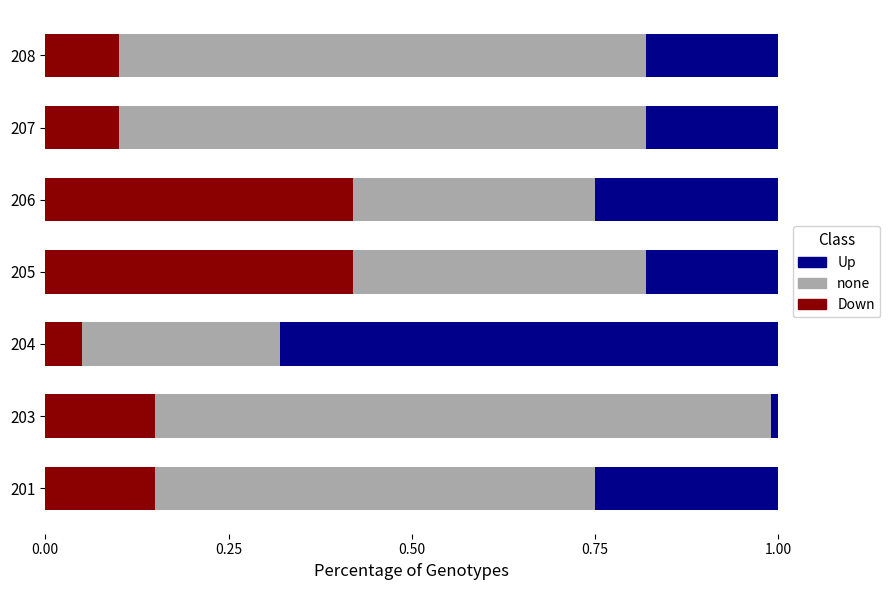

What is the sum of the Down values at 207 and 206?

0.5